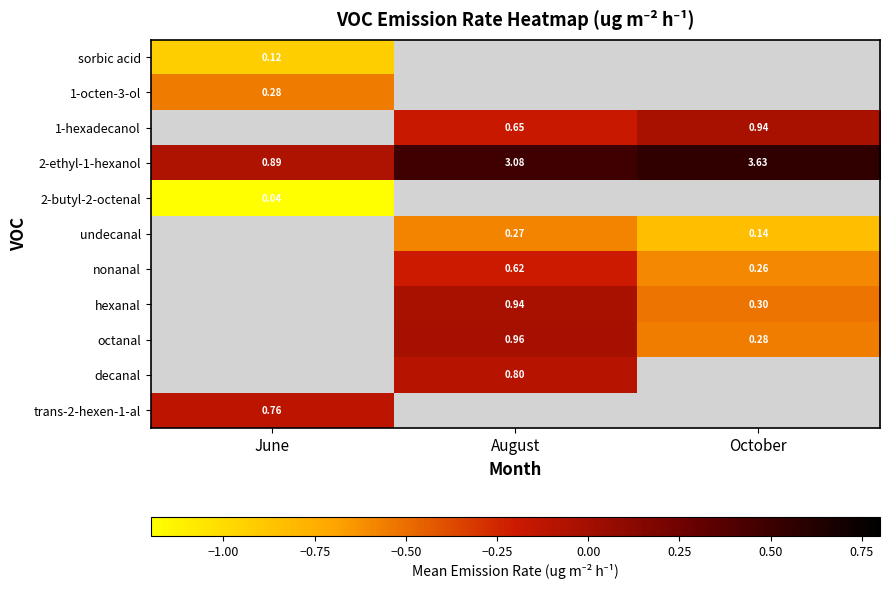

At which label does undecanal reach its peak?

June